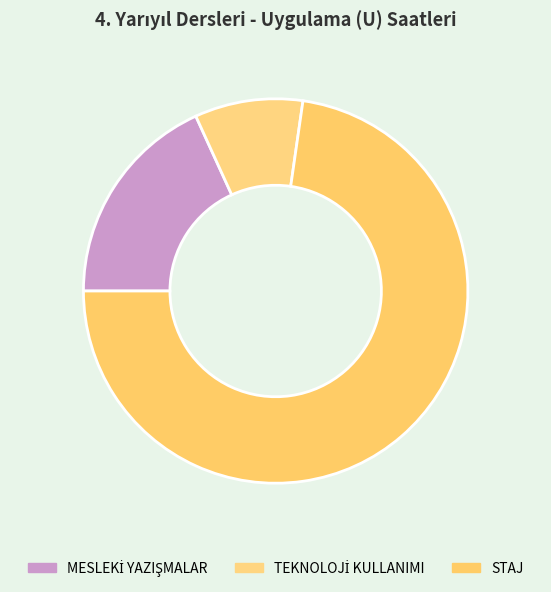

Which slice represents more than half of the pie?

STAJ